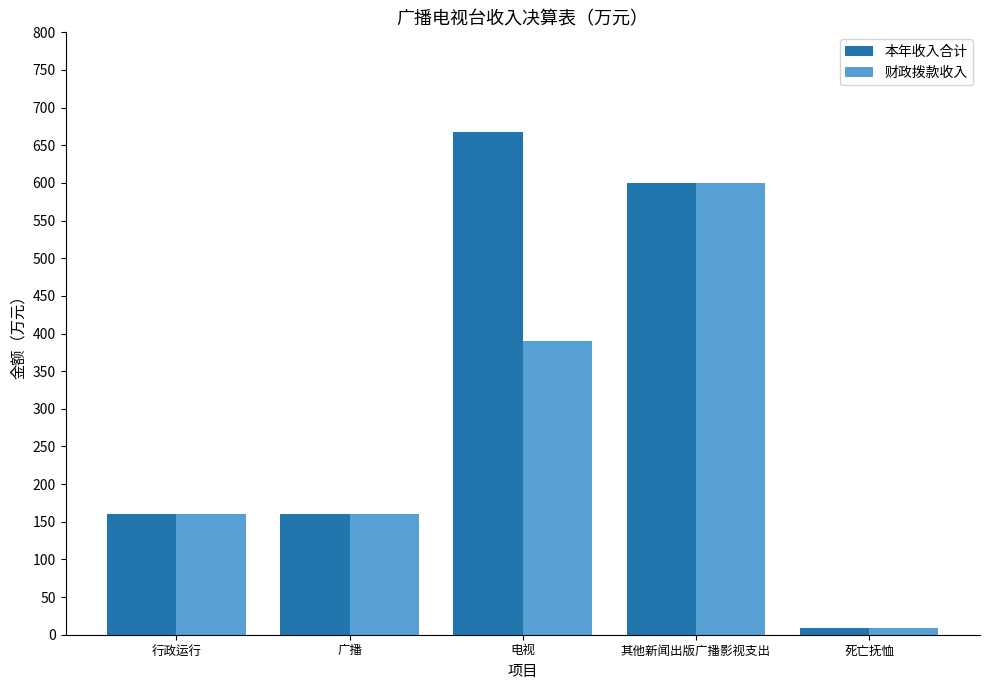

What position from the left is 电视?

3